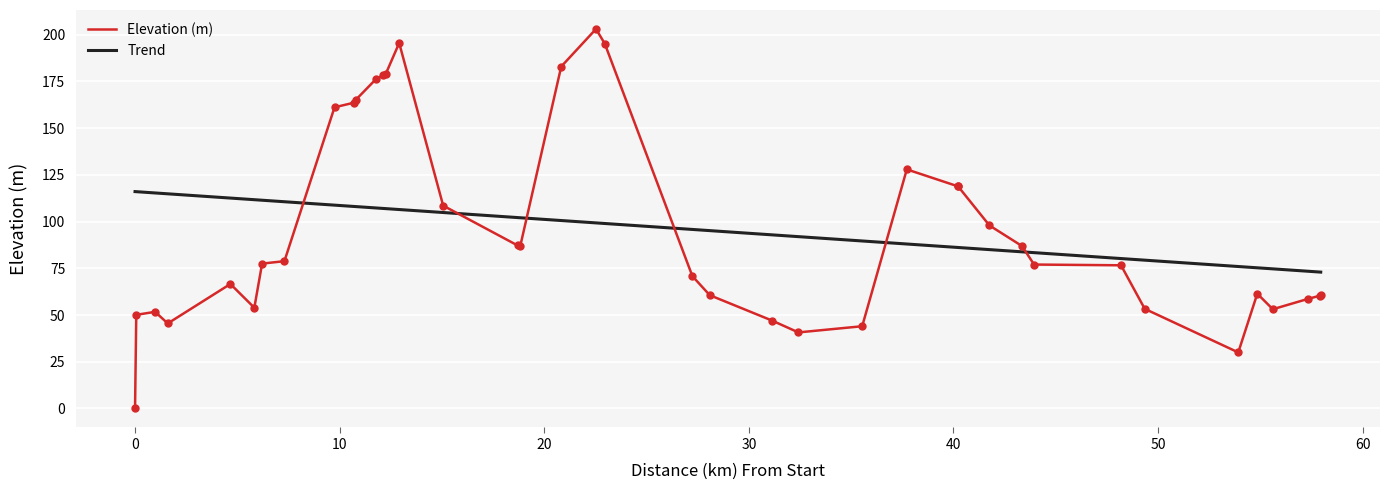

What are all the series names shown in the legend?

Elevation (m), Trend